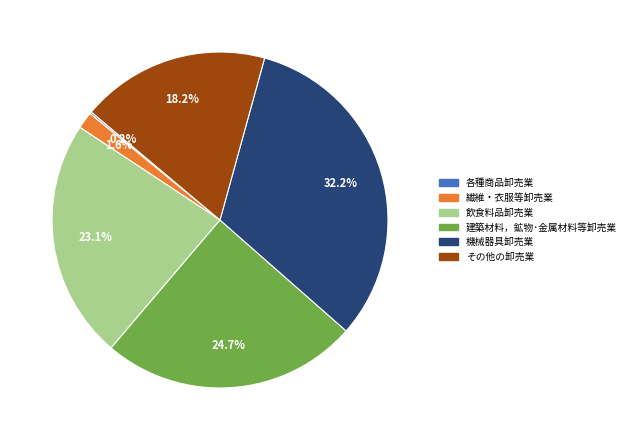

Does 飲食料品卸売業 represent more than half of the total?

No